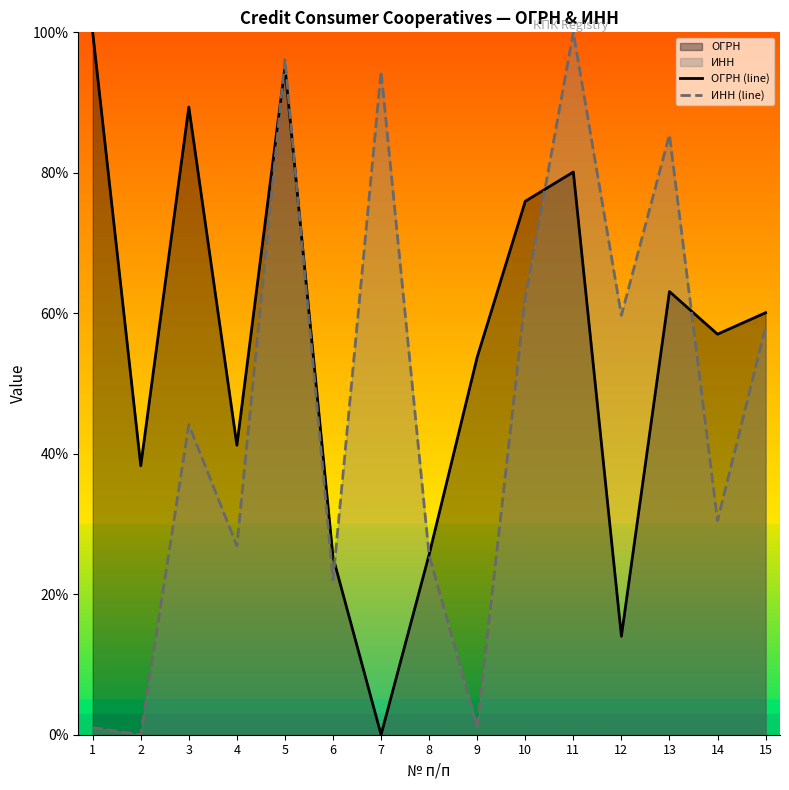

Is it true that ИНН (line) equals 14.8 at 15?

False